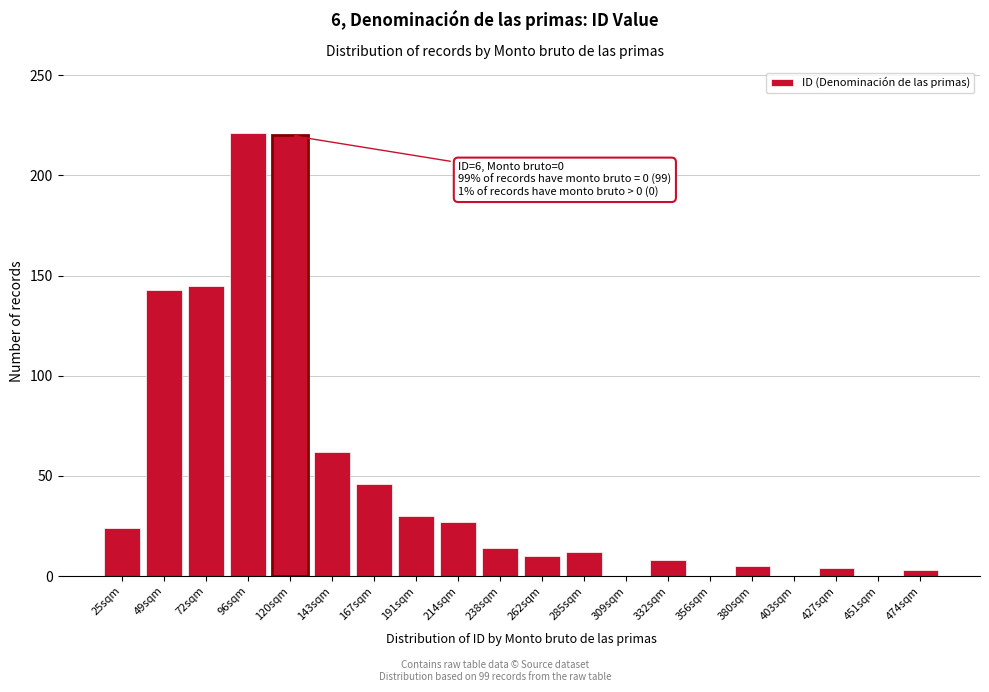

The value at 72sqm is 99. True or false?

False